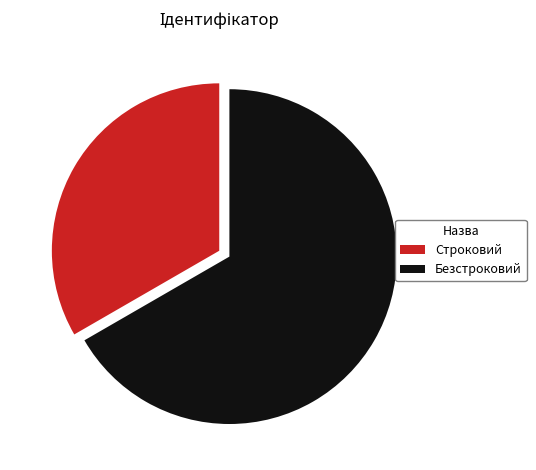

Is it true that Строковий is 40% of the pie?

False